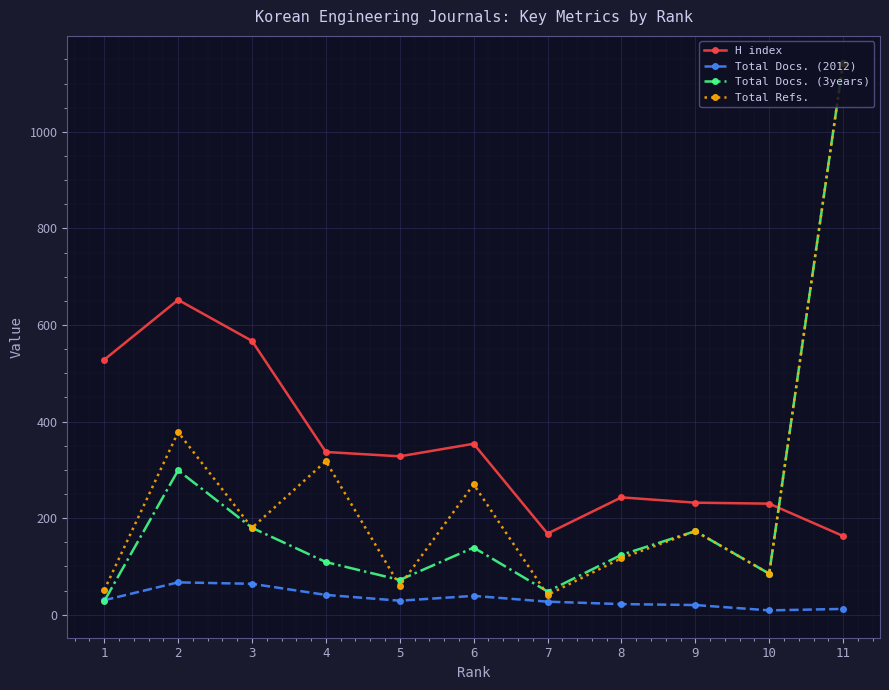

How many times do Total Refs. and H index cross each other?

1